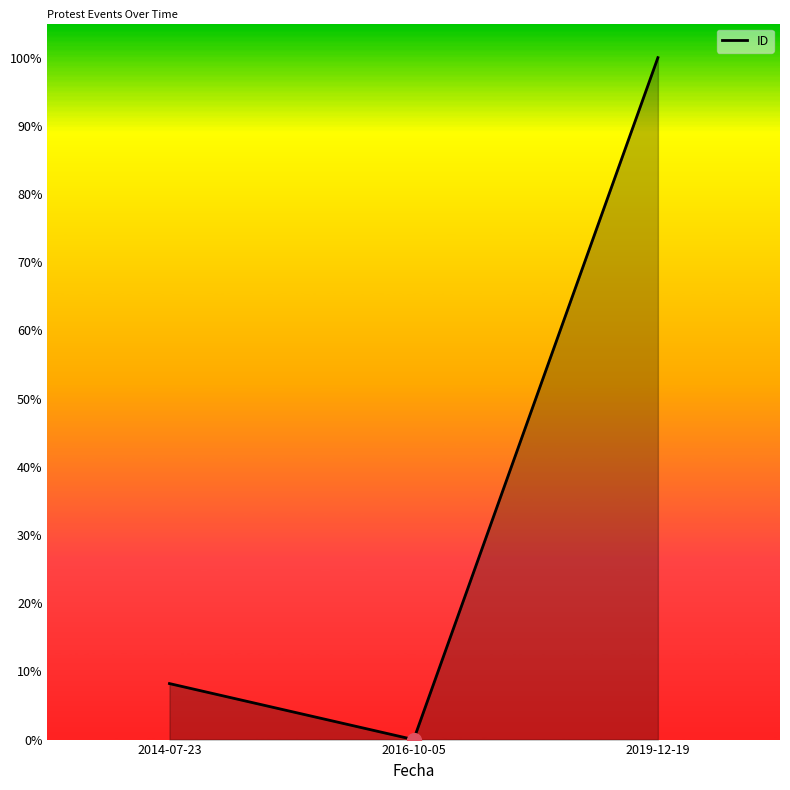

Between 2014-07-23 and 2019-12-19, which is larger?

2019-12-19